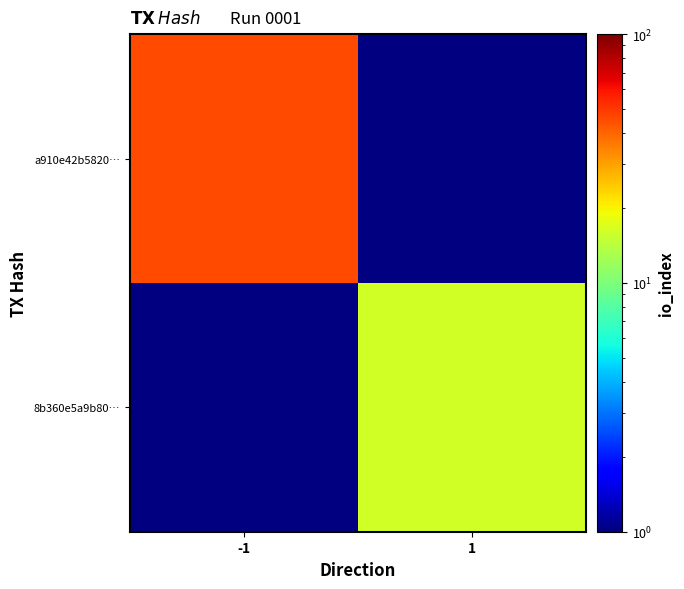

At which label is a910e42b5820… closest to 46?

-1